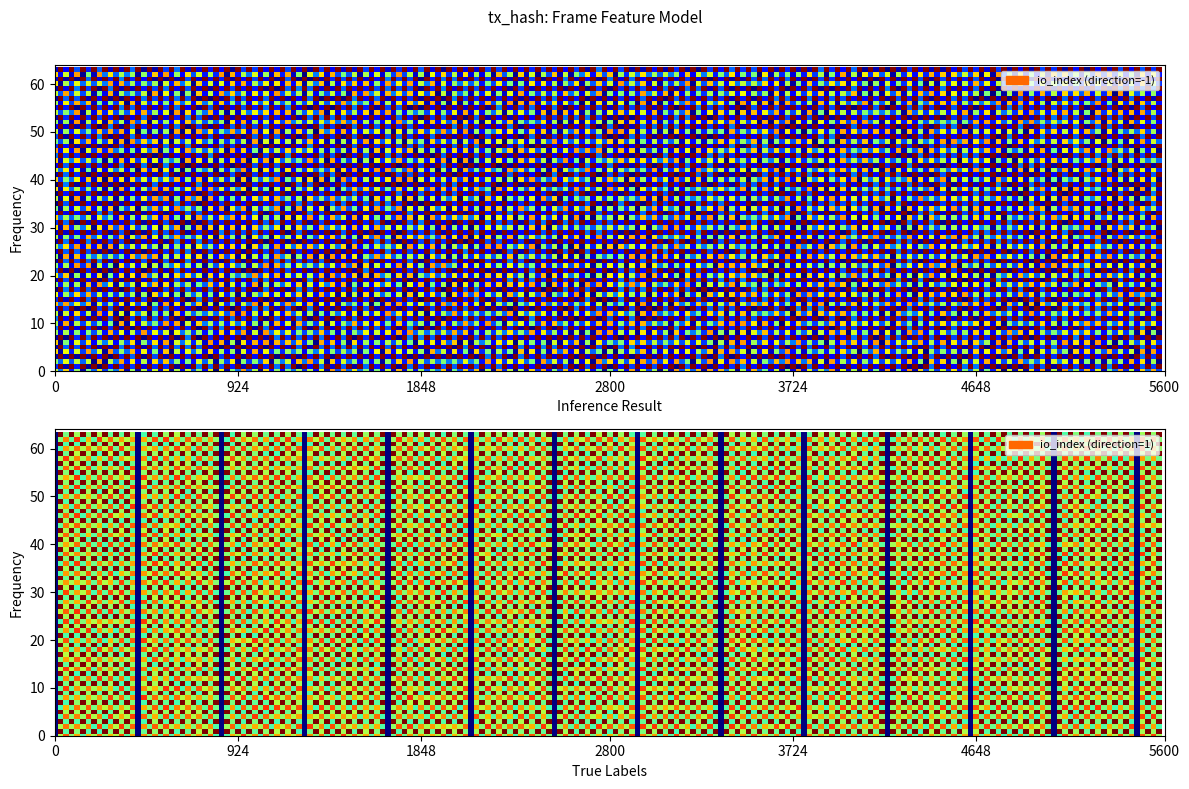

At which category does the chart reach its peak across all series?

1